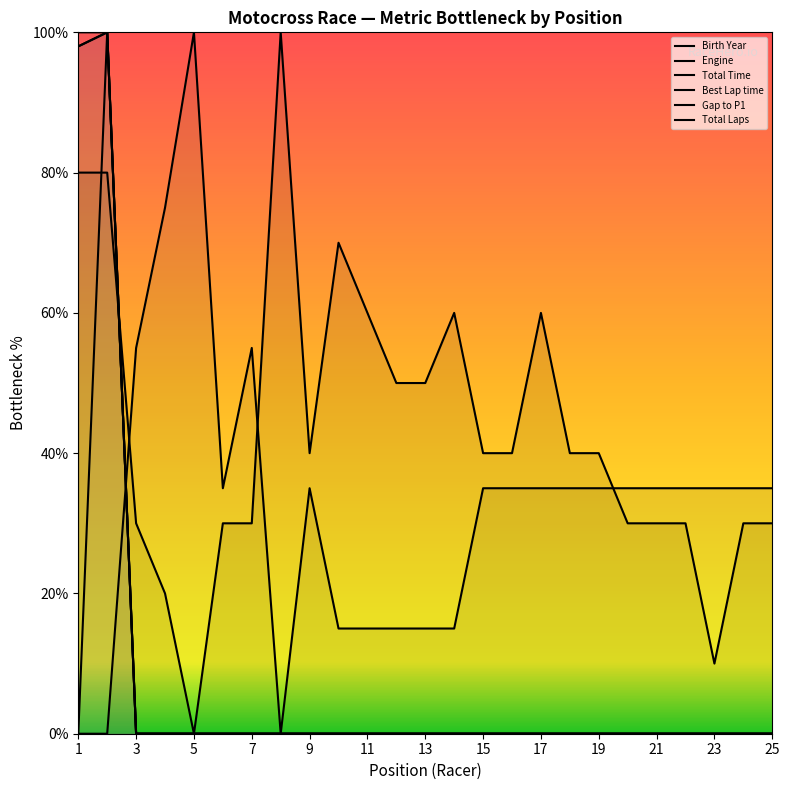

Where is the first local minimum for Birth Year?

5